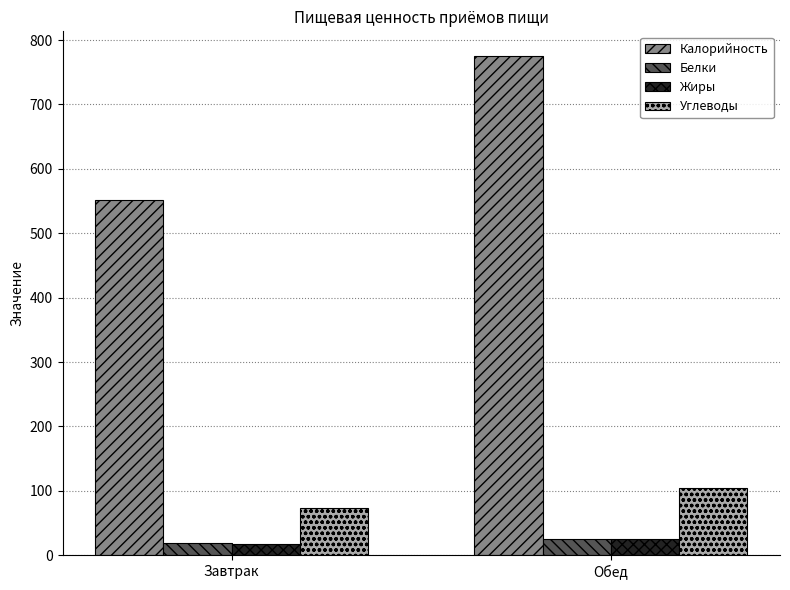

Is the value of Жиры at Завтрак greater than the value of Калорийность at Обед?

No